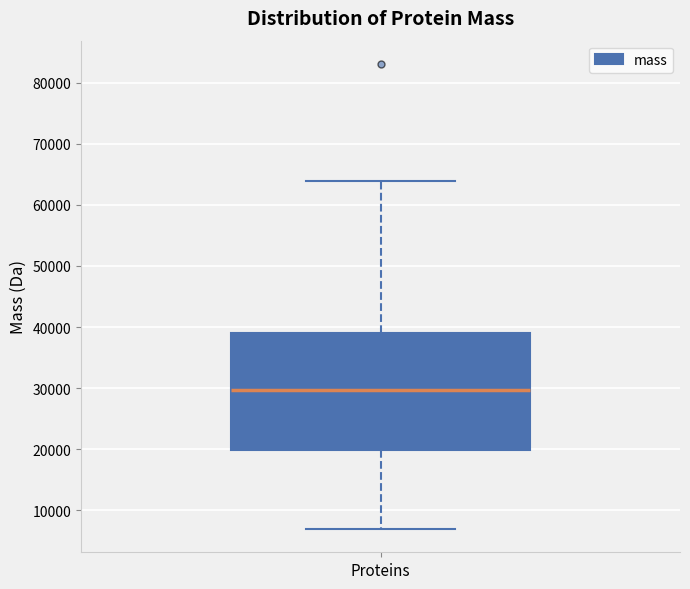

Read this box plot against the y-axis: the position of the median line, the range covered by the box, and the ends of both whiskers. The values are not printed on the chart, so give them approximately, as read against the axis.

median 30000, box 20000 to 39000, whiskers 7000 to 64000